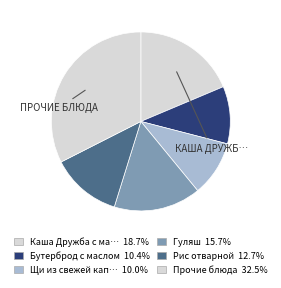

Does any single category account for the majority?

No